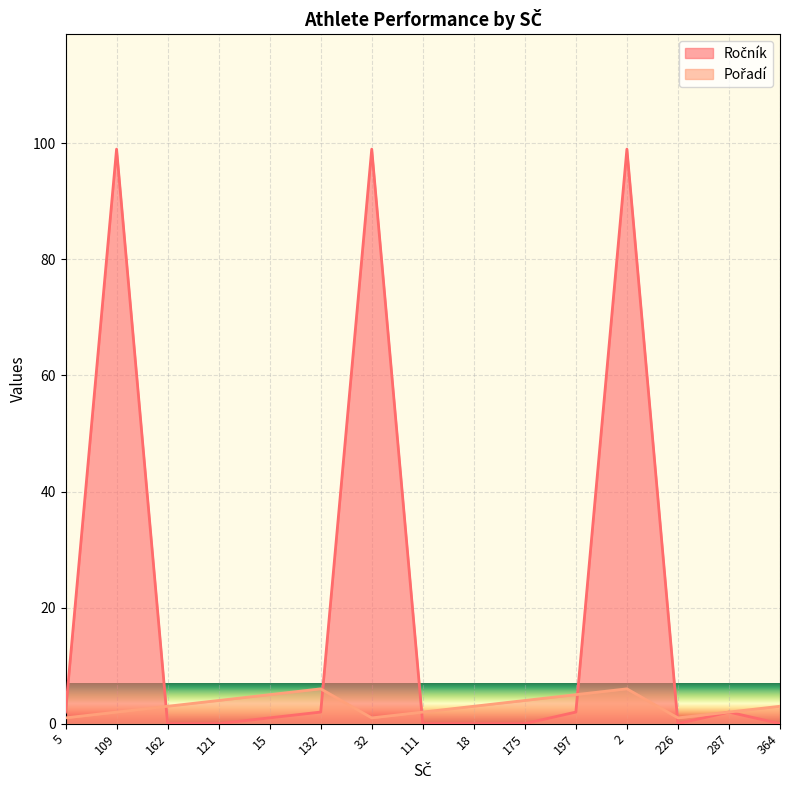

How many interior local peaks does the Pořadí series have?

2